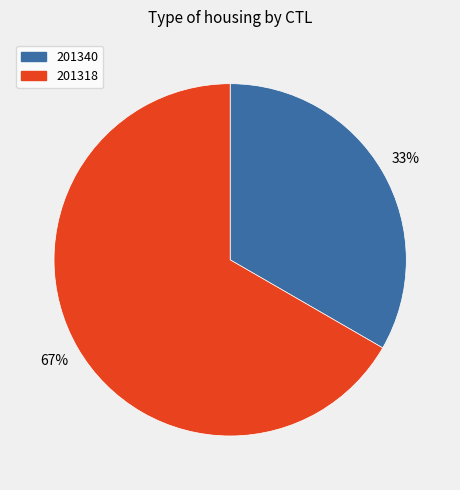

Which category has the biggest portion of the pie?

201318